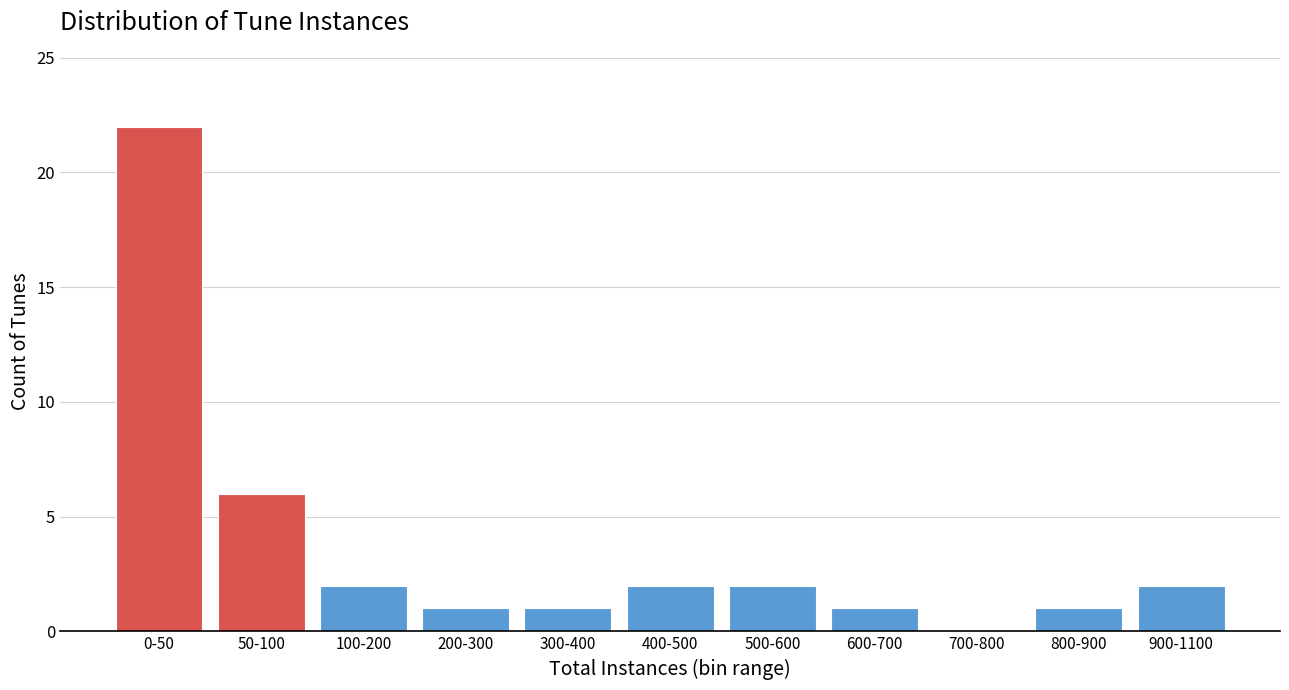

Reading right to left, list all the values displayed in this chart.

900-1100=2	800-900=1	700-800=0	600-700=1	500-600=2	400-500=2	300-400=1	200-300=1	100-200=2	50-100=6	0-50=22